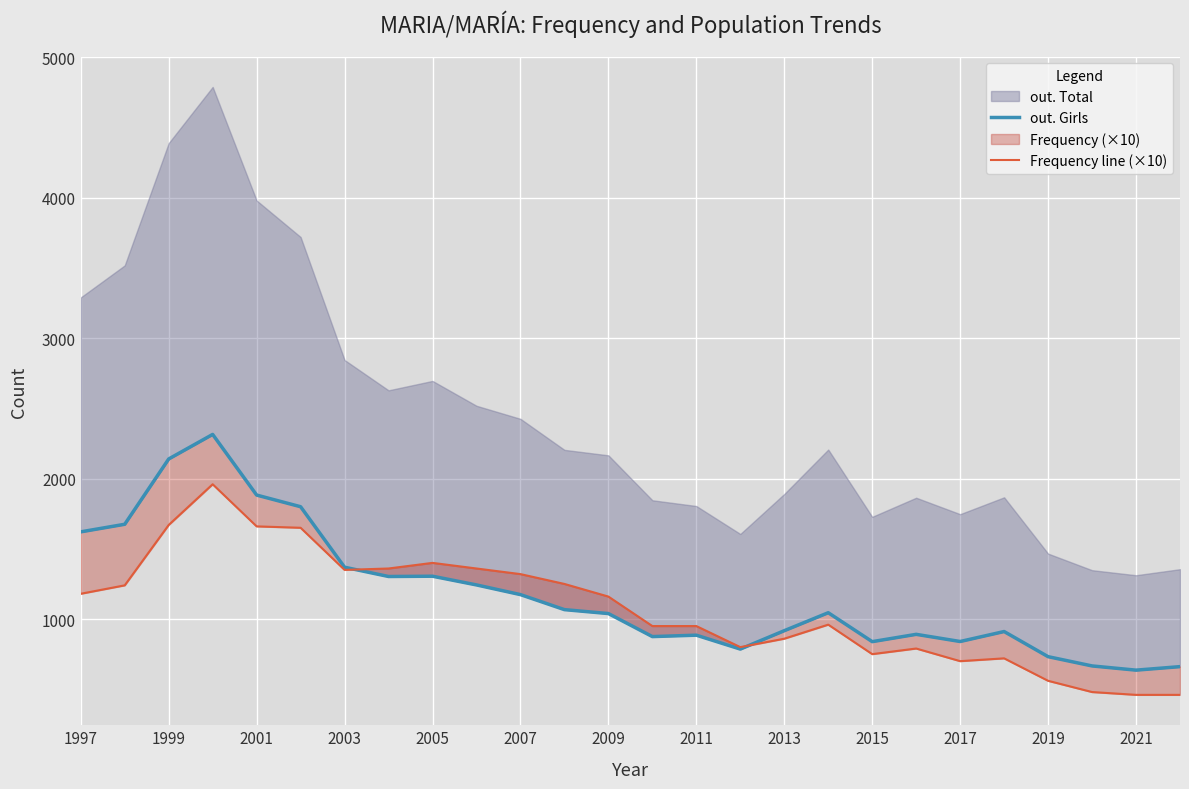

What is the maximum value for out. Girls?

2315